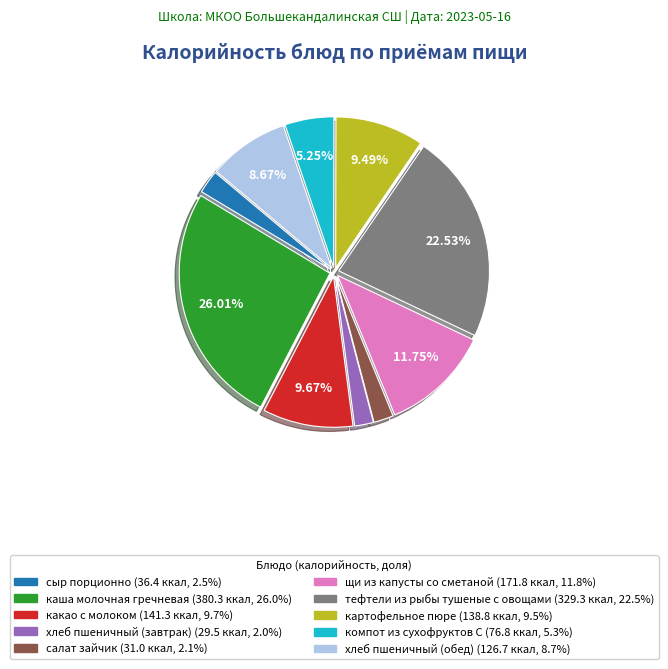

The сыр порционно slice represents 9% of the pie. True or false?

False